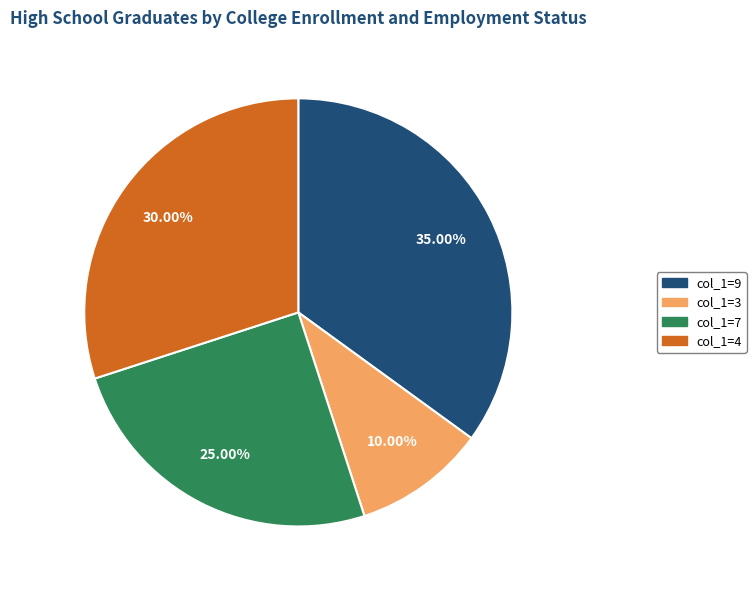

Which category has the smallest portion of the pie?

col_1=3